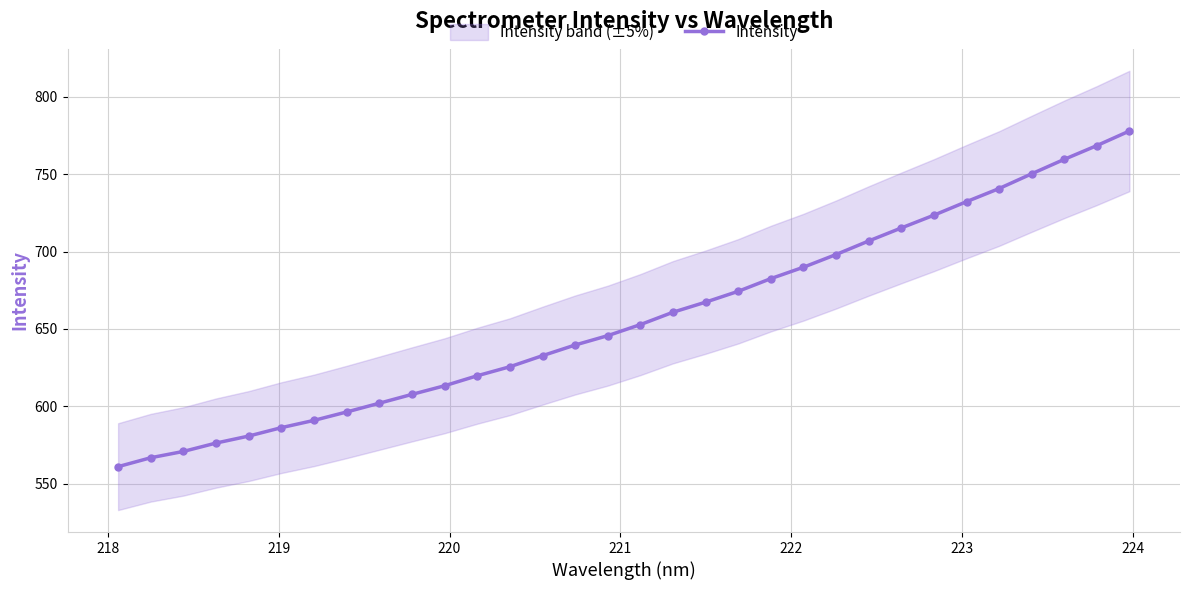

True or false: there are more than 0 points higher than both neighbors.

False